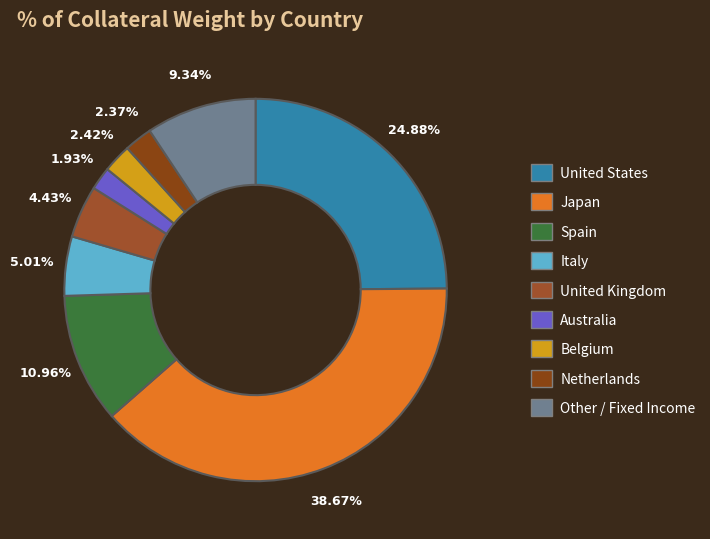

Rank the categories by value from highest to lowest.

Japan, United States, Spain, Other / Fixed Income, Italy, United Kingdom, Belgium, Netherlands, Australia